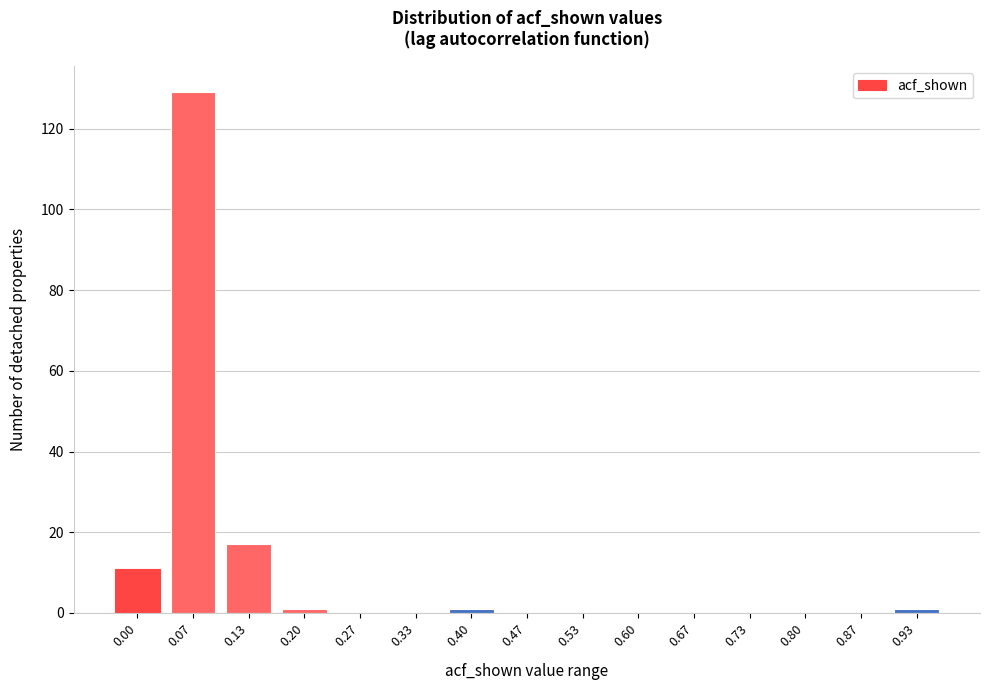

Reading right to left, what are all the values shown in this chart?

0.93=1	0.87=0	0.80=0	0.73=0	0.67=0	0.60=0	0.53=0	0.47=0	0.40=1	0.33=0	0.27=0	0.20=1	0.13=17	0.07=129	0.00=11